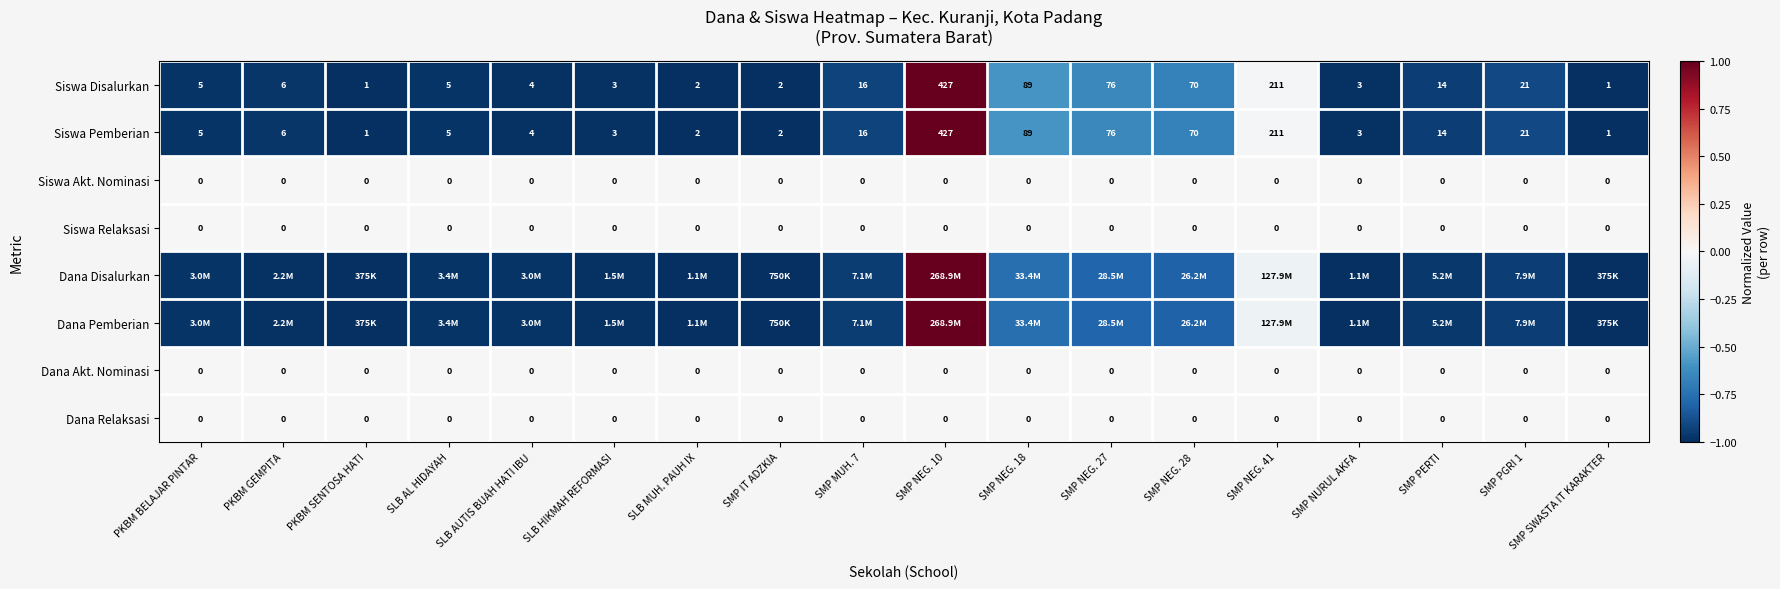

Is the value of Siswa Disalurkan at PKBM GEMPITA greater than the value of Siswa Relaksasi at PKBM GEMPITA?

Yes